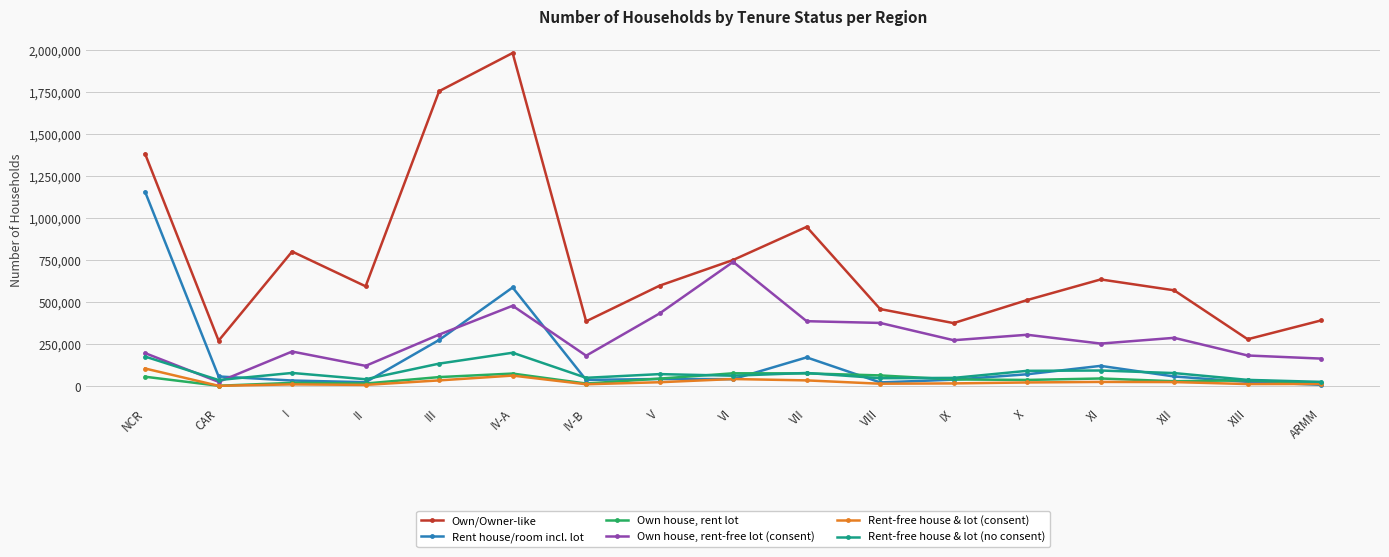

How many lines are shown in the chart?

6